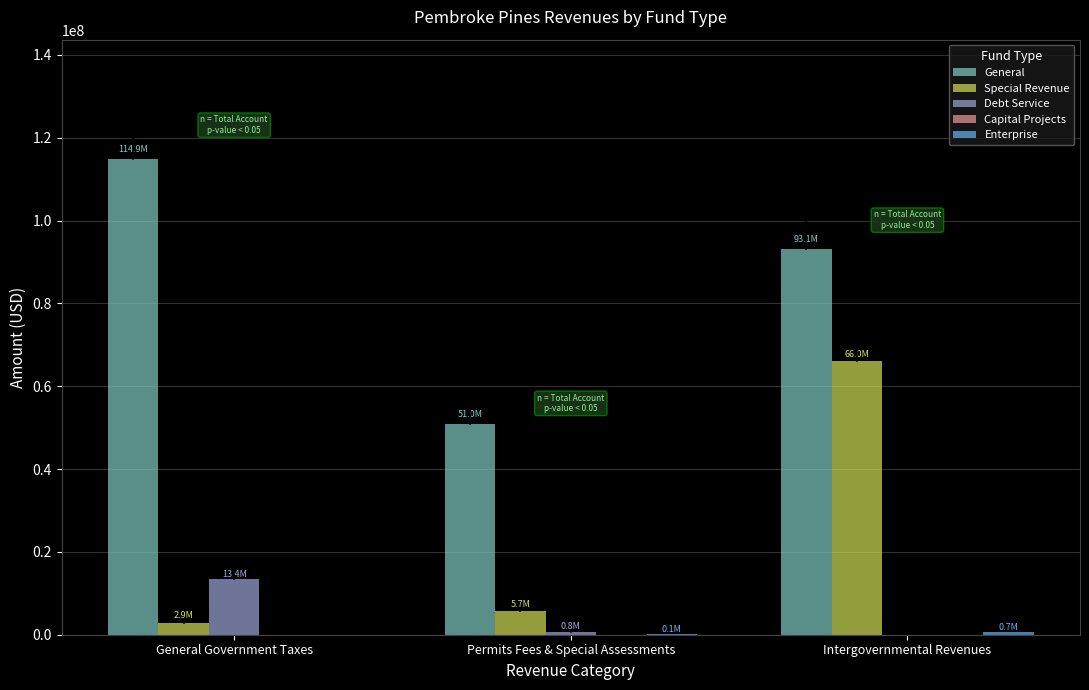

Is it true that Special Revenue equals 18673798 at Intergovernmental Revenues?

False